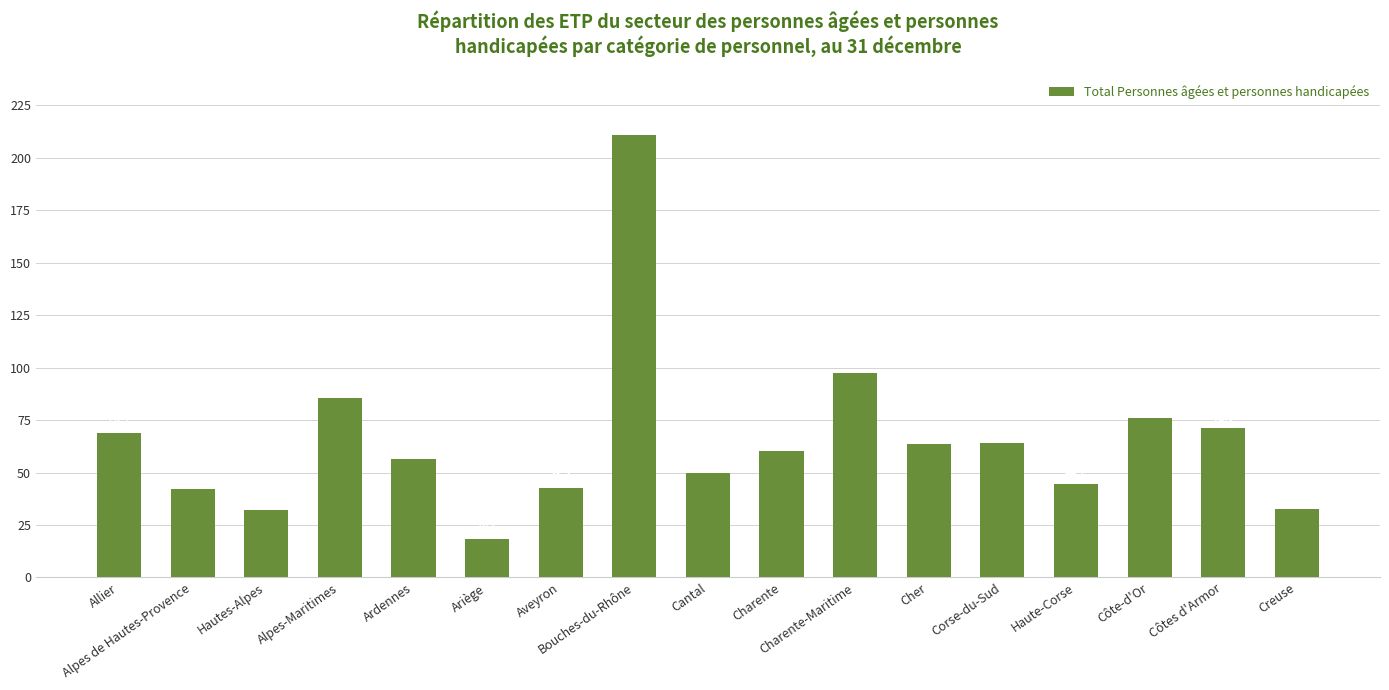

What is the difference between the maximum and minimum values?

192.3